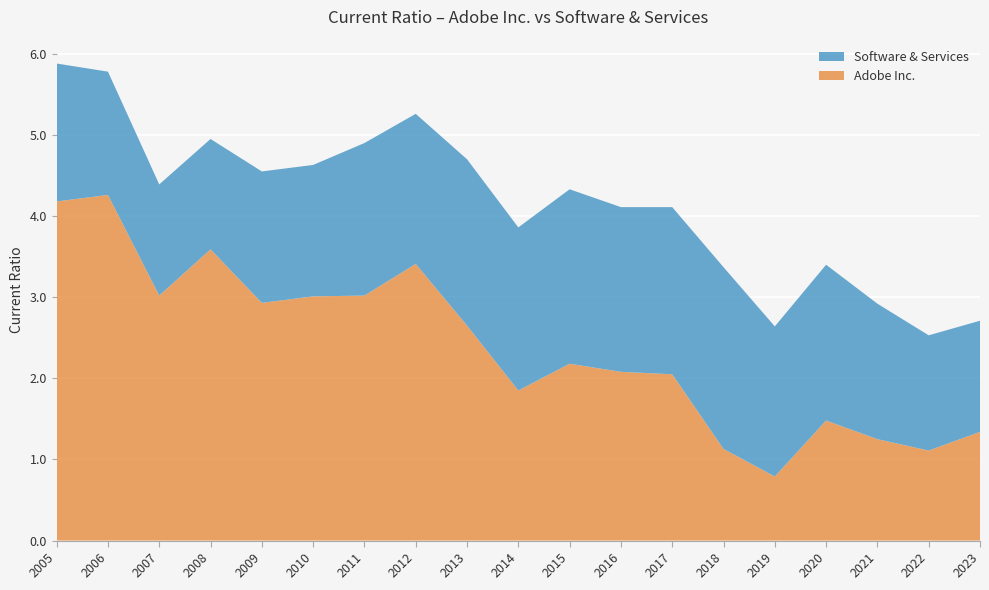

Reading left to right, transcribe all the data shown in this chart.

Adobe Inc.: 4.2	4.3	3.0	3.6	2.9	3.0	3.0	3.4	2.6	1.9	2.2	2.1	2.0	1.1	0.8	1.5	1.2	1.1	1.3
Software & Services: 1.7	1.5	1.4	1.4	1.6	1.6	1.9	1.9	2.0	2.0	2.1	2.0	2.1	2.2	1.9	1.9	1.7	1.4	1.4